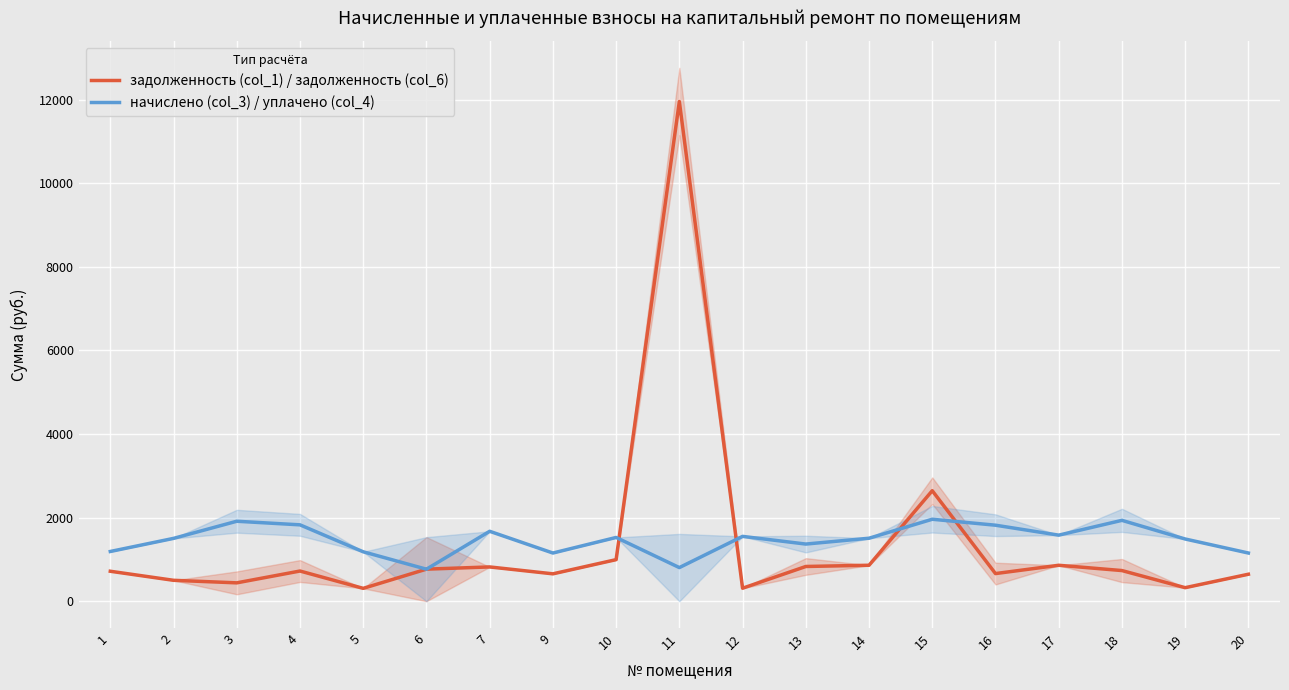

What is the difference between the maximum and minimum values in the начислено (col_3) / уплачено (col_4) series?

1195.1